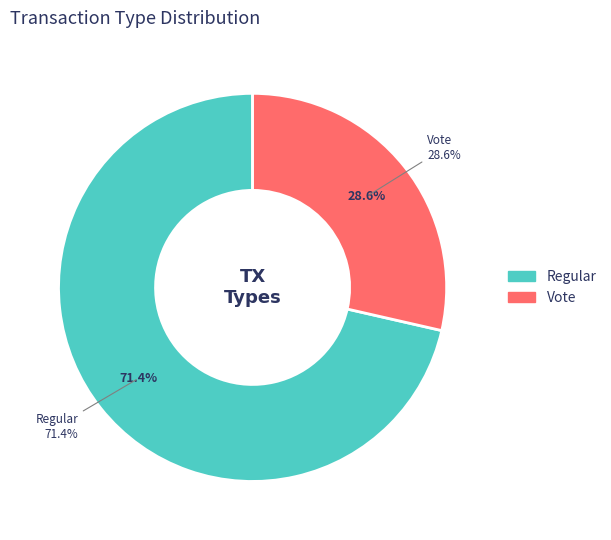

To the nearest percent, what is the average slice percentage?

50%